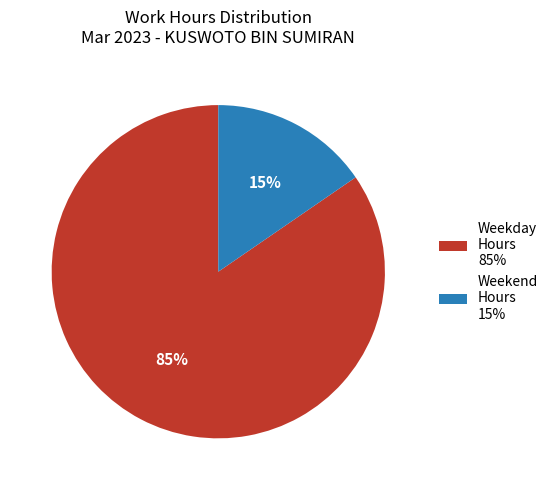

What is the largest slice in the pie chart?

Weekday Hours 85%